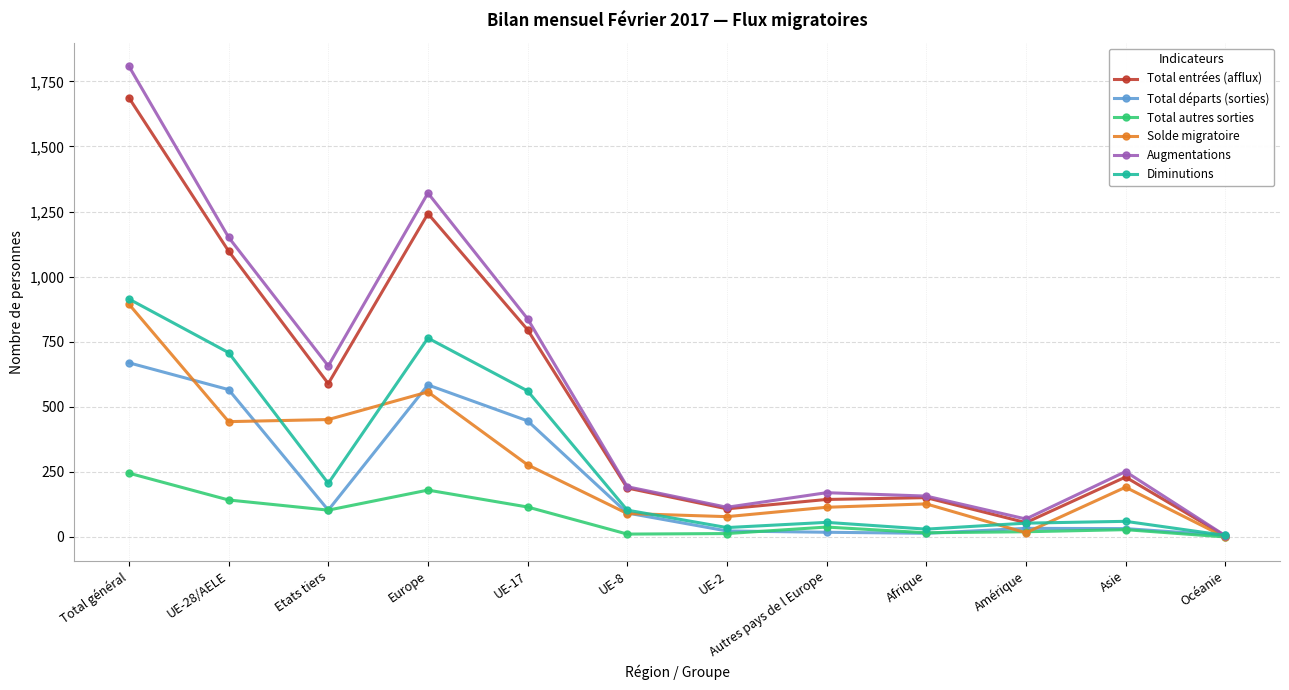

List the series in order of their peak value, lowest first.

Total autres sorties, Total départs (sorties), Solde migratoire, Diminutions, Total entrées (afflux), Augmentations